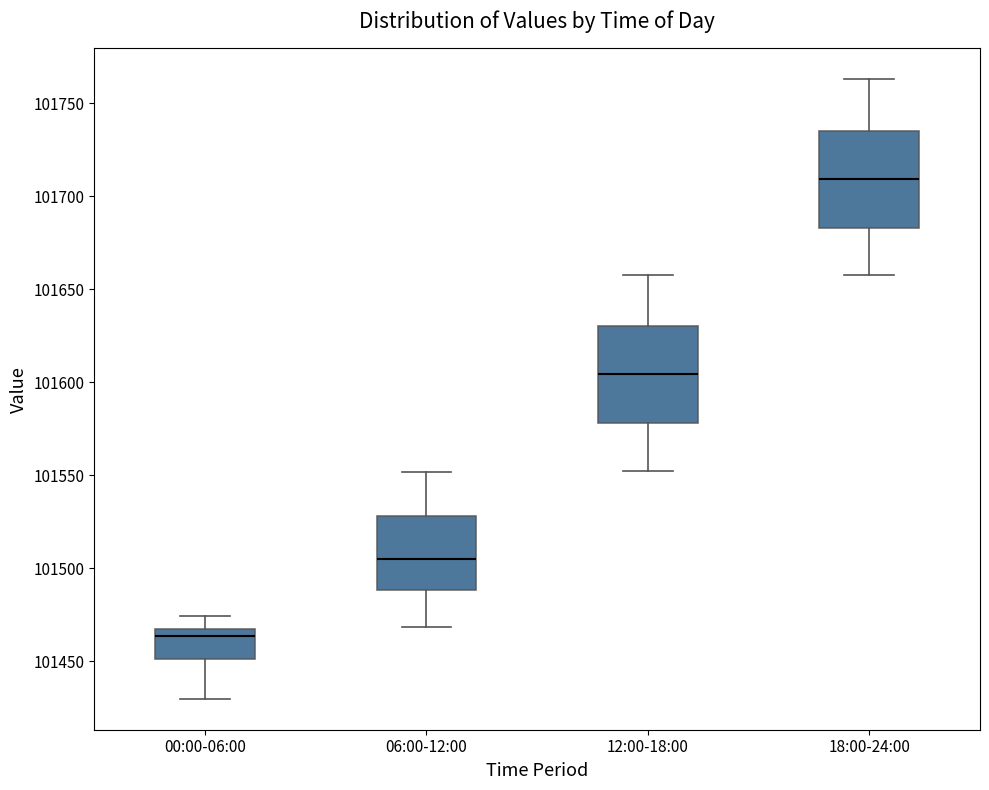

Reading left to right, read every box against the y-axis: the position of its median line, the range the box covers, and the ends of its whiskers. The values are not printed on the chart, so give them approximately, as read against the axis.

00:00-06:00: median 101465, box 101450 to 101470, whiskers 101430 to 101475
06:00-12:00: median 101505, box 101490 to 101530, whiskers 101470 to 101550
12:00-18:00: median 101605, box 101580 to 101630, whiskers 101555 to 101660
18:00-24:00: median 101710, box 101685 to 101735, whiskers 101660 to 101765